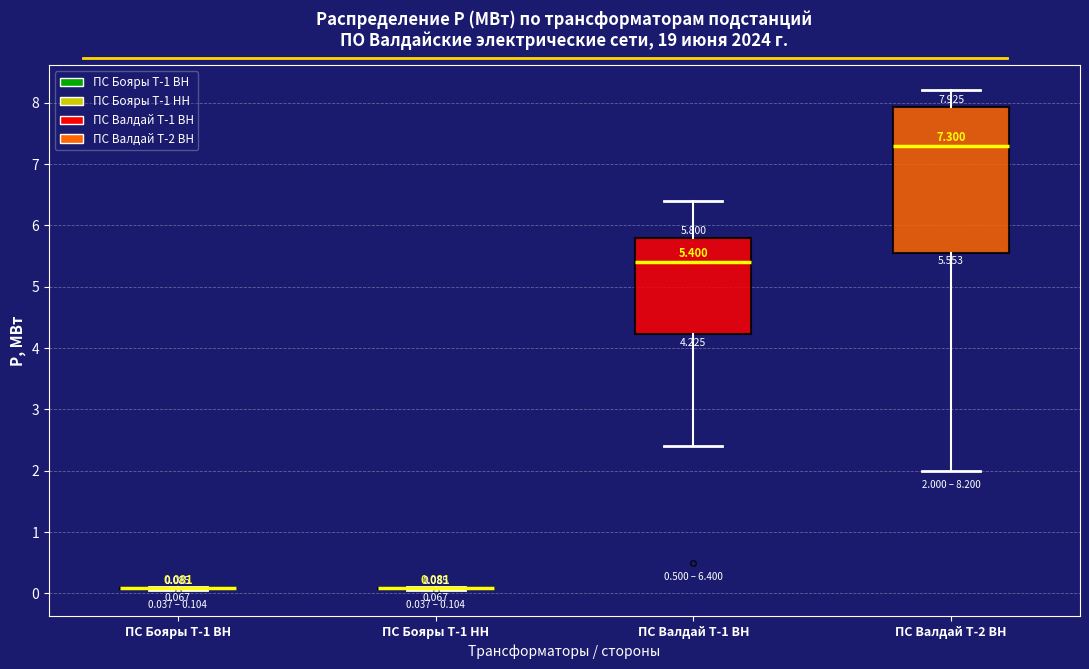

Which box is the tallest, from its lower edge to its upper edge?

ПС Валдай Т-2 ВН